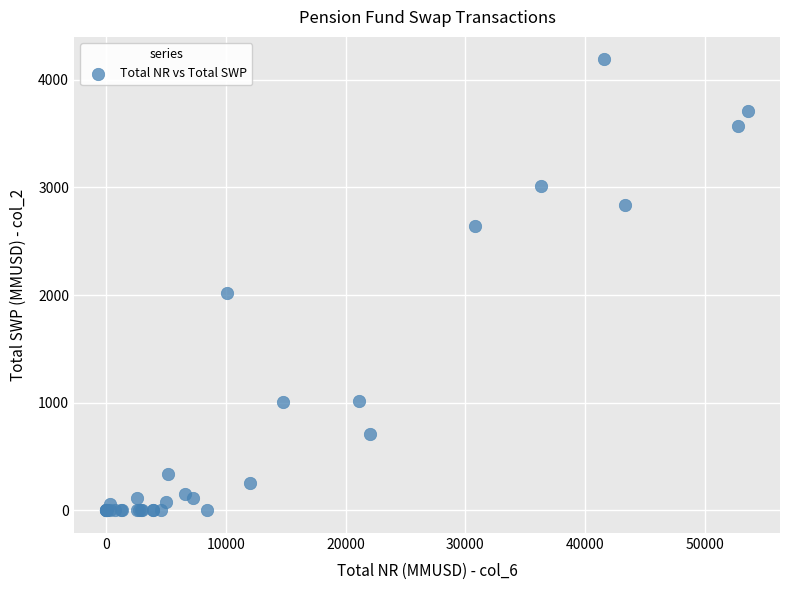

What Y value in the scatter plot is closest to 2094?

2016.2